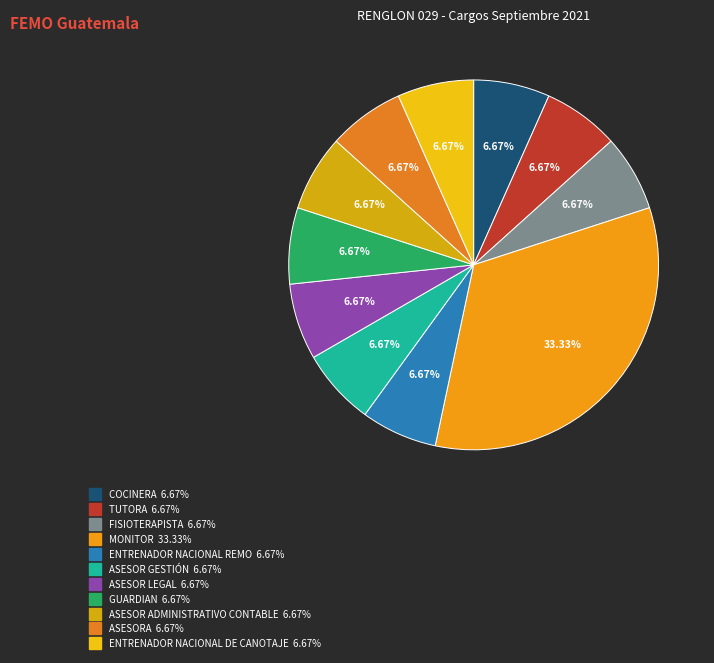

What percentage is the ASESOR LEGAL slice, to the nearest percent?

7%